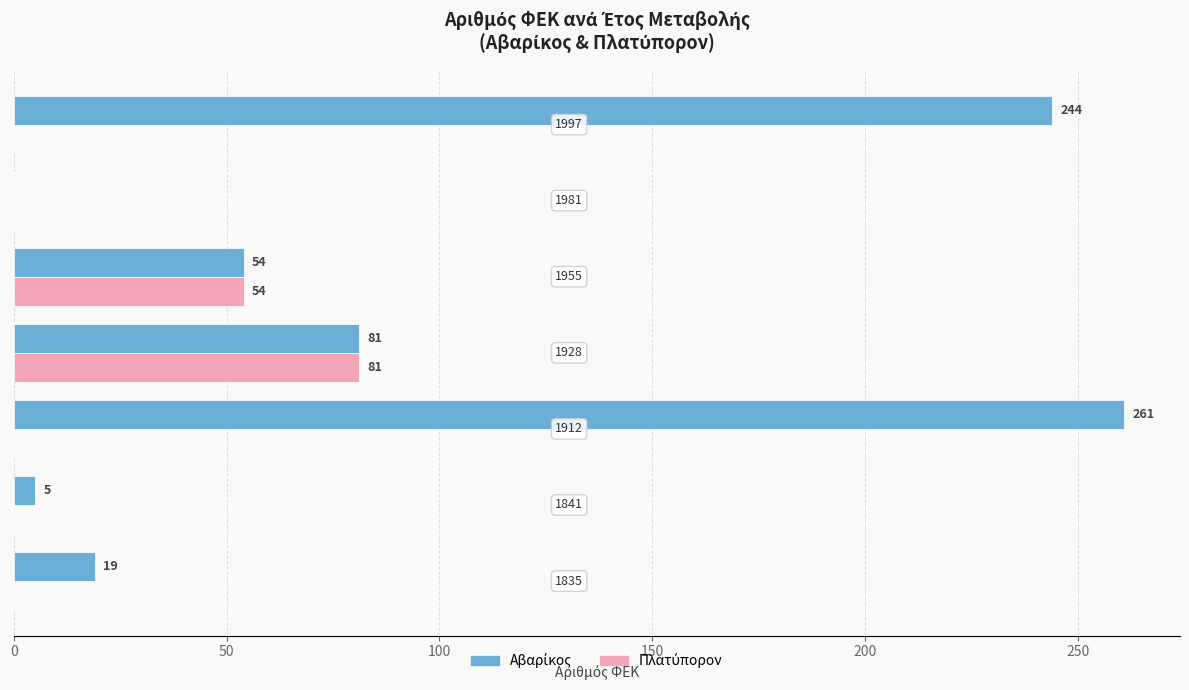

List the series in order of their peak value, lowest first.

Πλατύπορον, Αβαρίκος